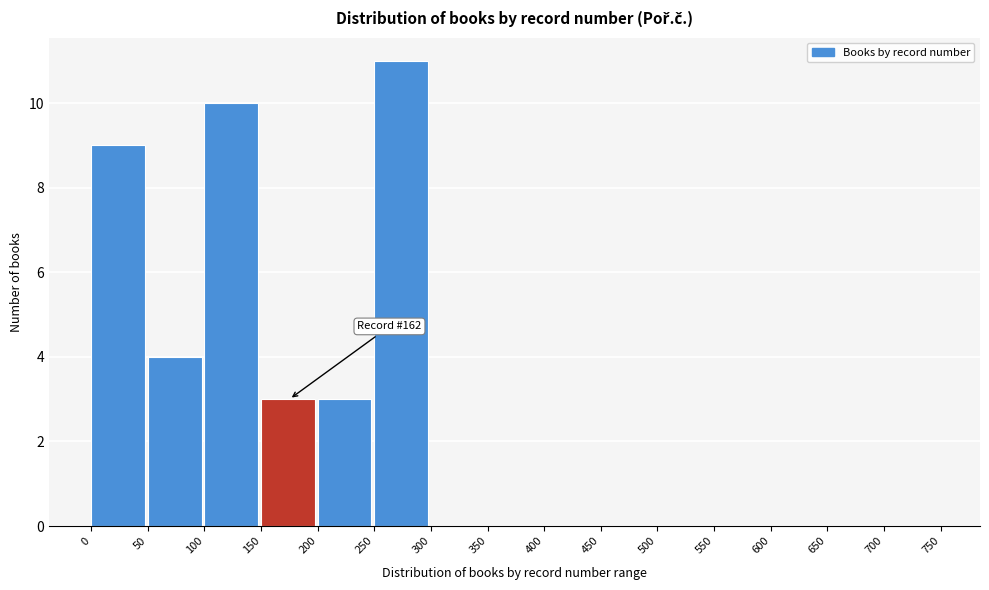

Which range on the x-axis has the tallest bar?

250 to 300